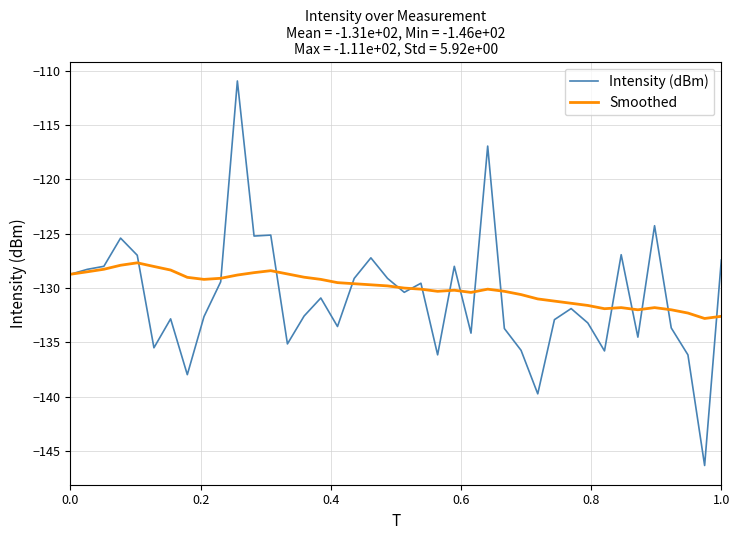

True or false: Intensity (dBm) has more than 2 interior local peaks.

True